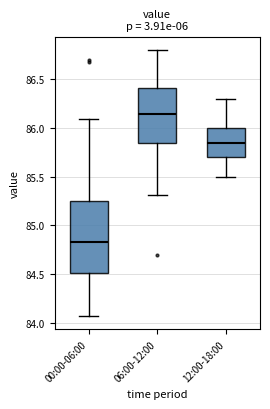

Reading left to right, transcribe this box plot: for each box, give where its median line is, the range the box spans, and where its two whiskers end, as read against the y-axis. The values are not printed on the chart, so give them approximately, as read against the axis.

00:00-06:00: median 84.85, box 84.50 to 85.25, whiskers 84.05 to 86.10
06:00-12:00: median 86.15, box 85.85 to 86.40, whiskers 85.30 to 86.80
12:00-18:00: median 85.85, box 85.70 to 86.00, whiskers 85.50 to 86.30